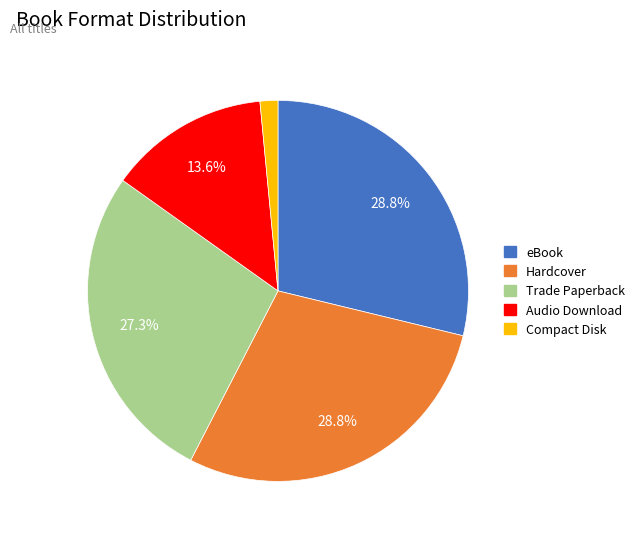

The Compact Disk slice represents 12% of the pie. True or false?

False